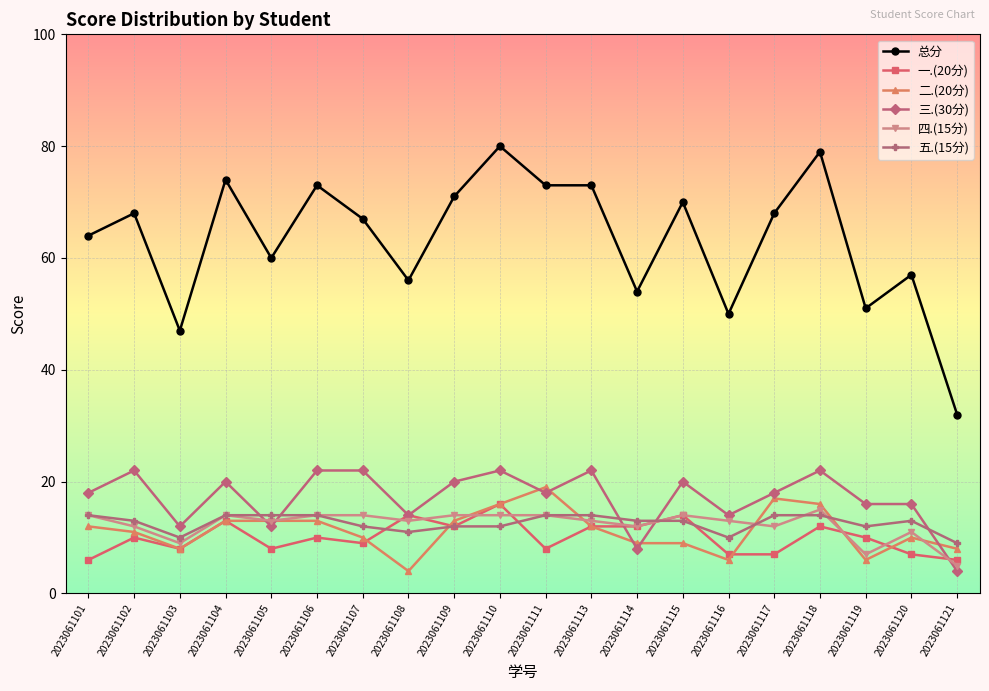

Which series has the widest spread of values?

总分